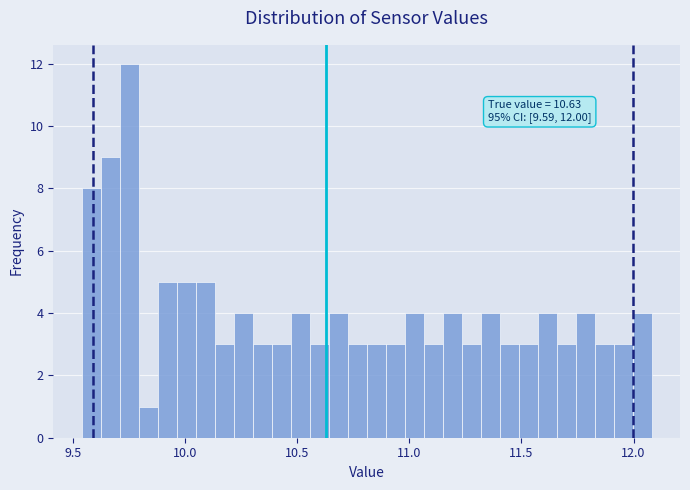

Read against the x-axis, roughly where is the centre of the tallest bar?

9.75